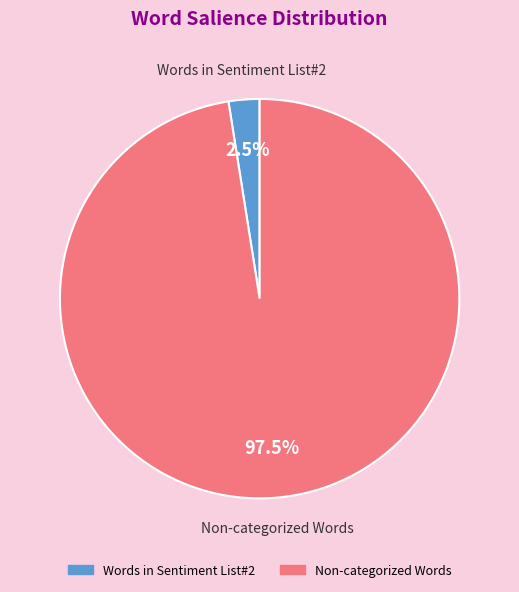

What is the largest slice in the pie chart?

Non-categorized Words